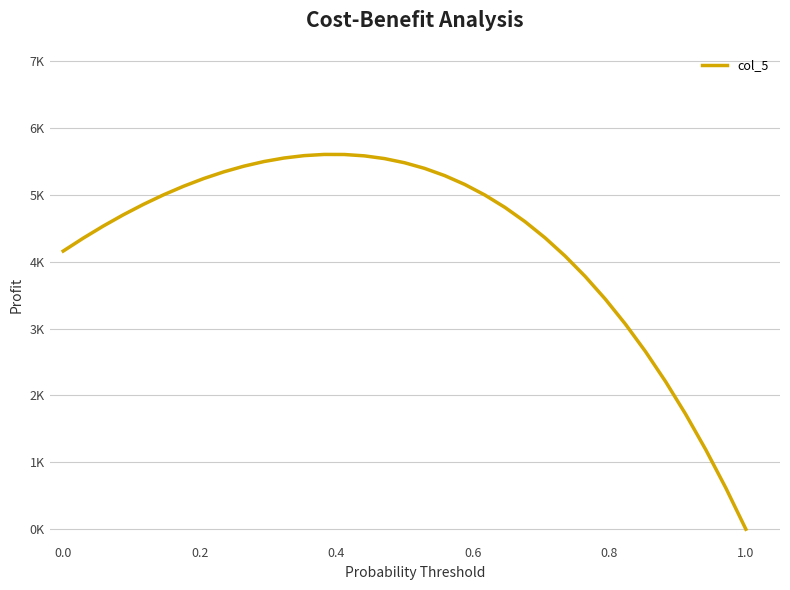

Does the chart display data point markers on the line(s)?

No